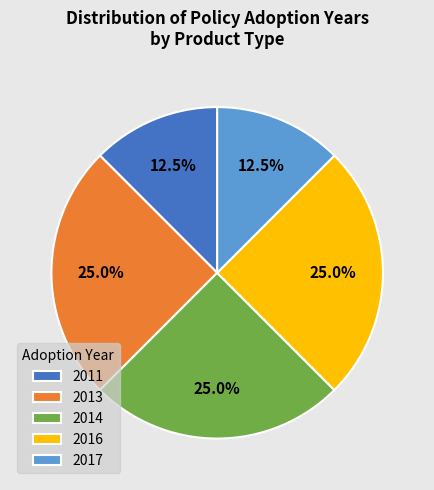

What portion of the pie excludes 2017?

87.5%